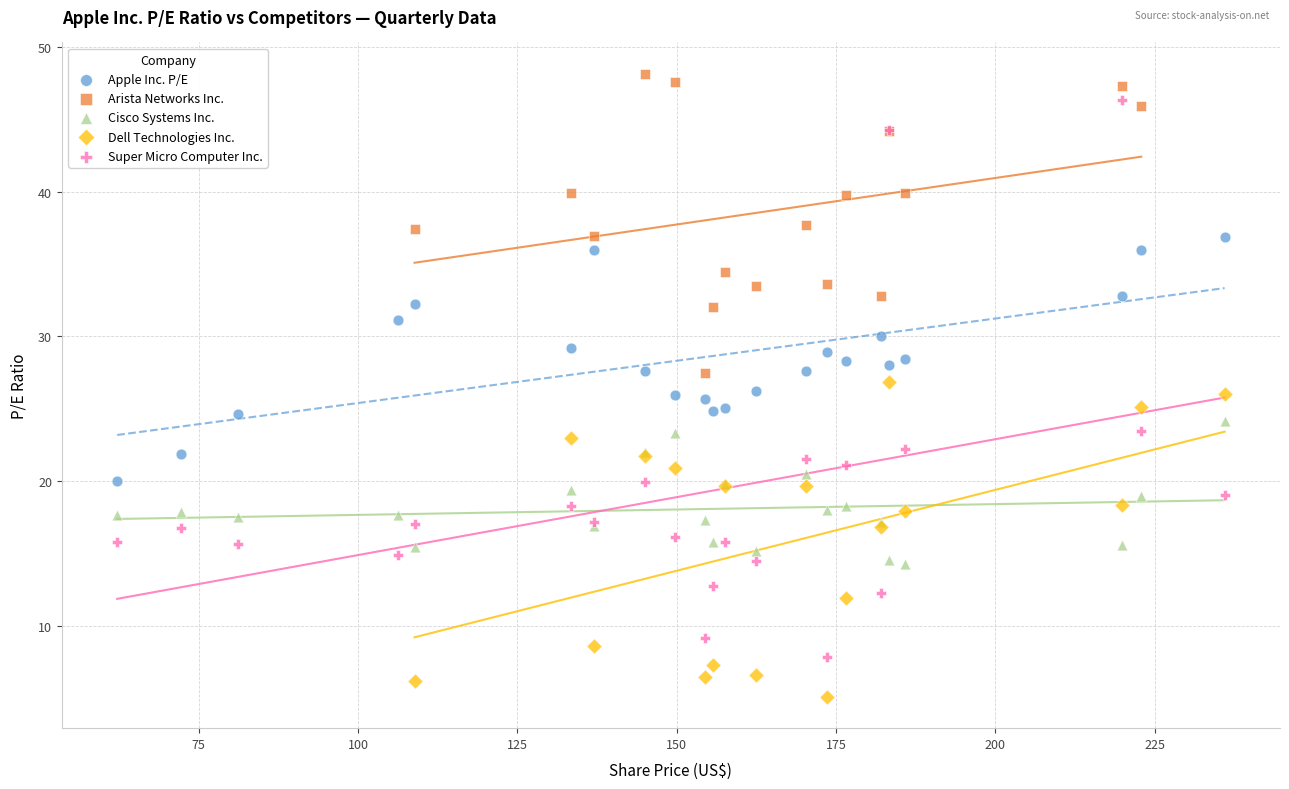

Which series has the widest spread of Y values?

Super Micro Computer Inc.